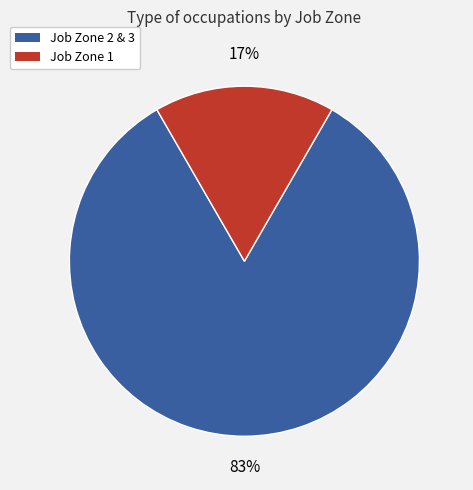

Is there any slice that represents more than half of the pie?

Yes